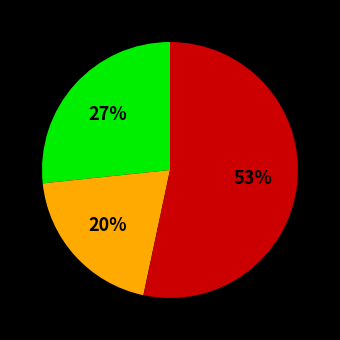

Count the number of slices in the pie.

3